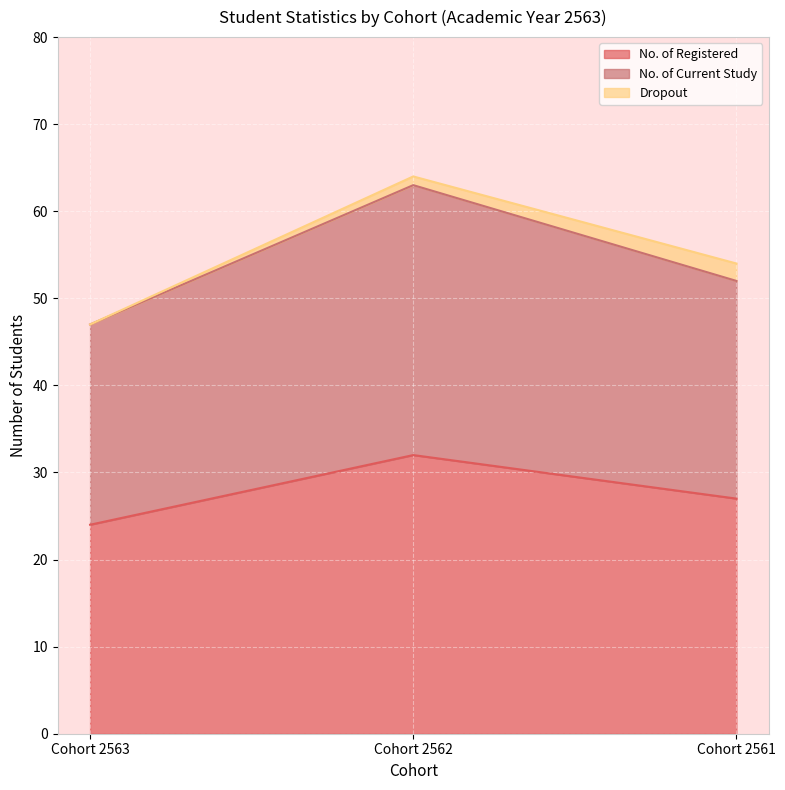

Between Cohort 2562 and Cohort 2561, which series saw the biggest shift?

No. of Current Study